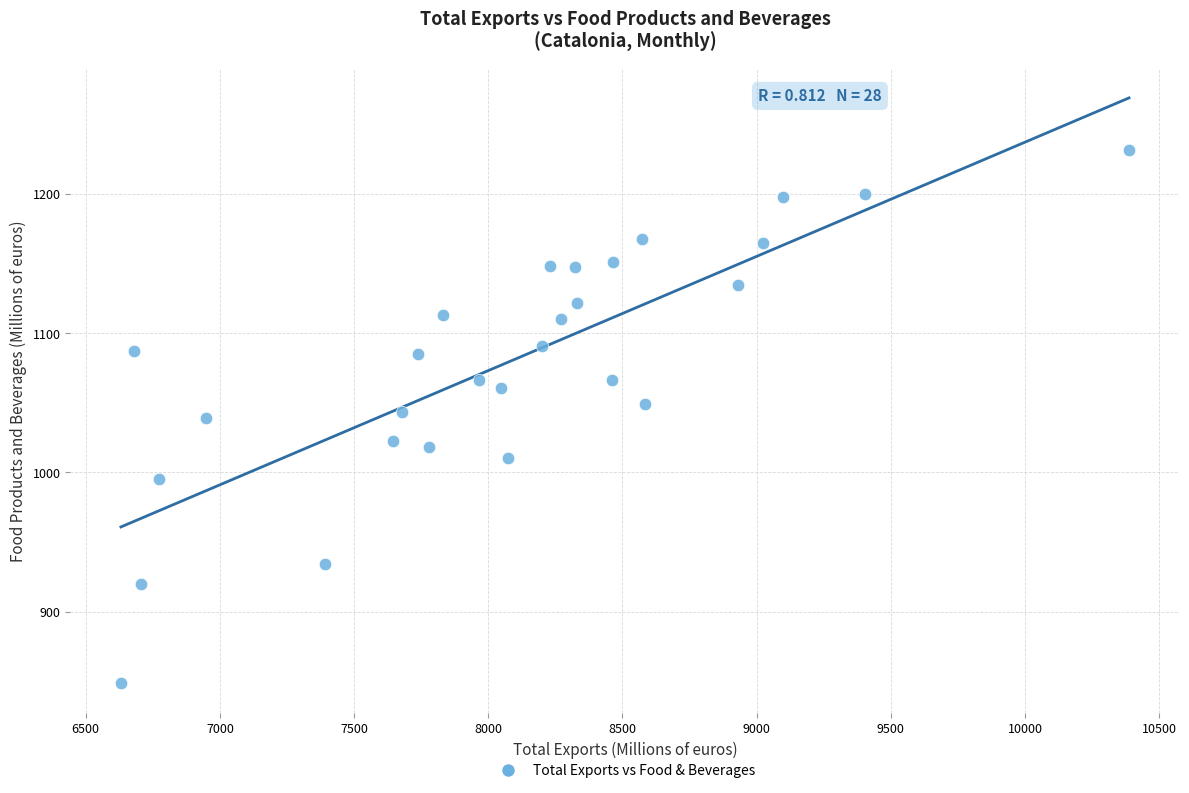

What is the range of X values (max minus min)?

3756.5